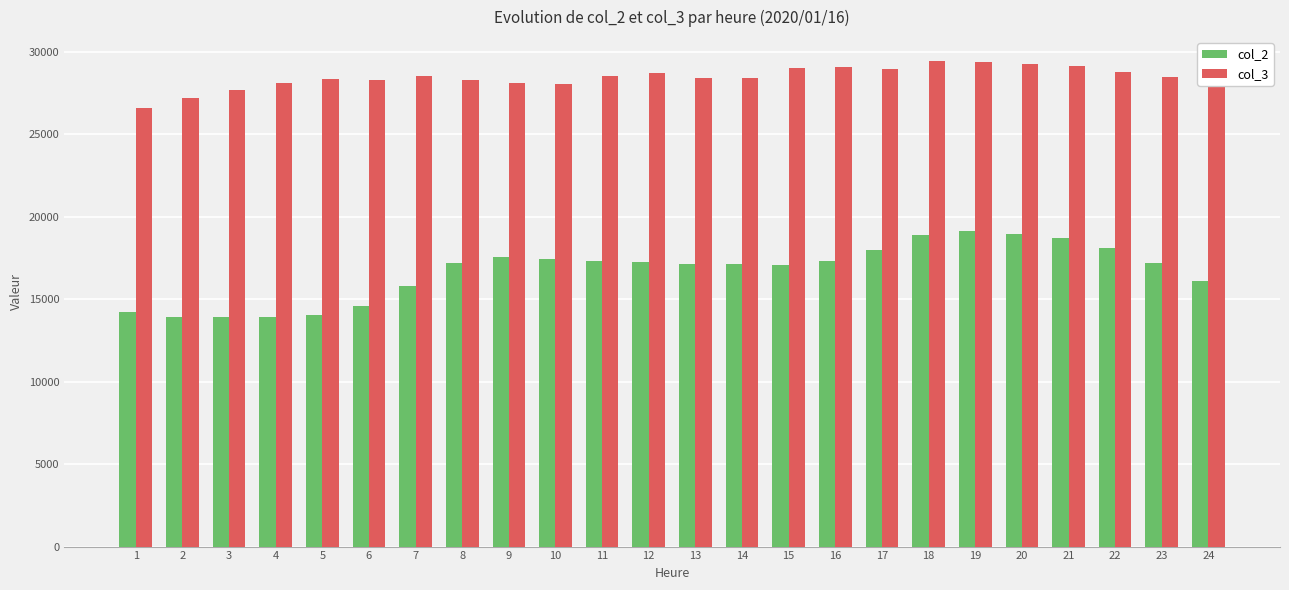

Rank the series by their maximum value, from lowest to highest.

col_2, col_3